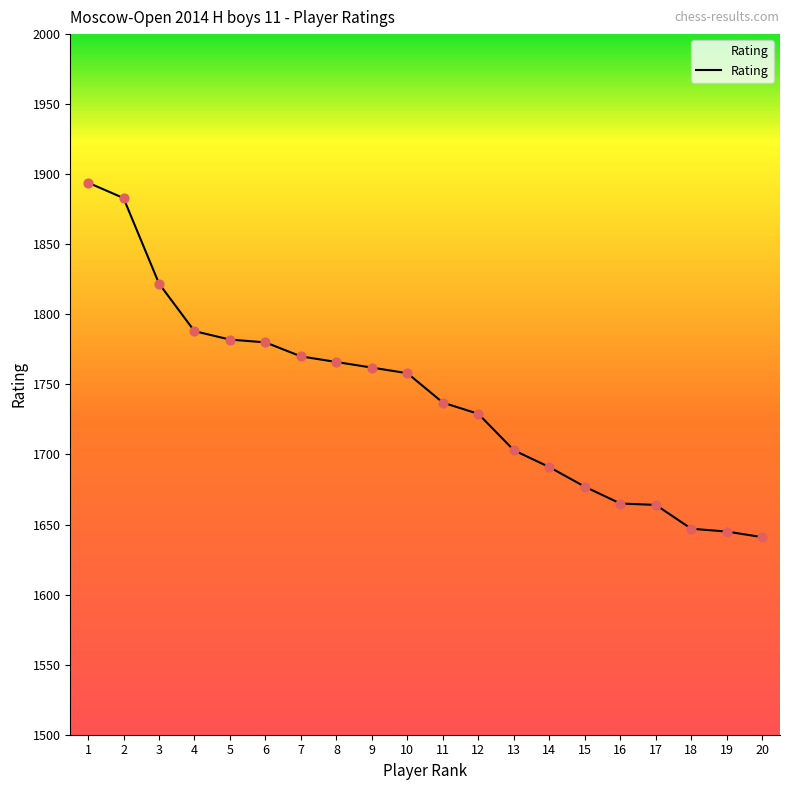

Approximately how many times larger is the value at 8 compared to 18?

1.1